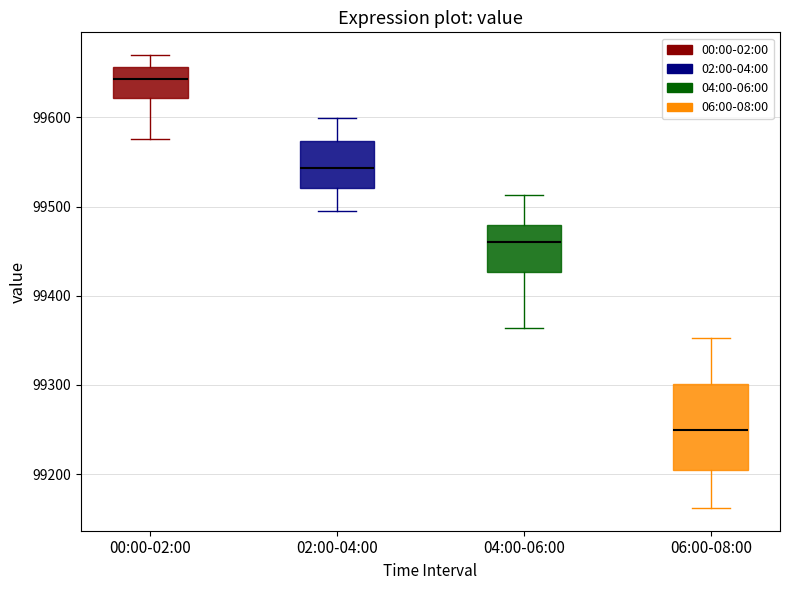

Comparing the boxes themselves (not the whiskers), which one is the tallest?

06:00-08:00